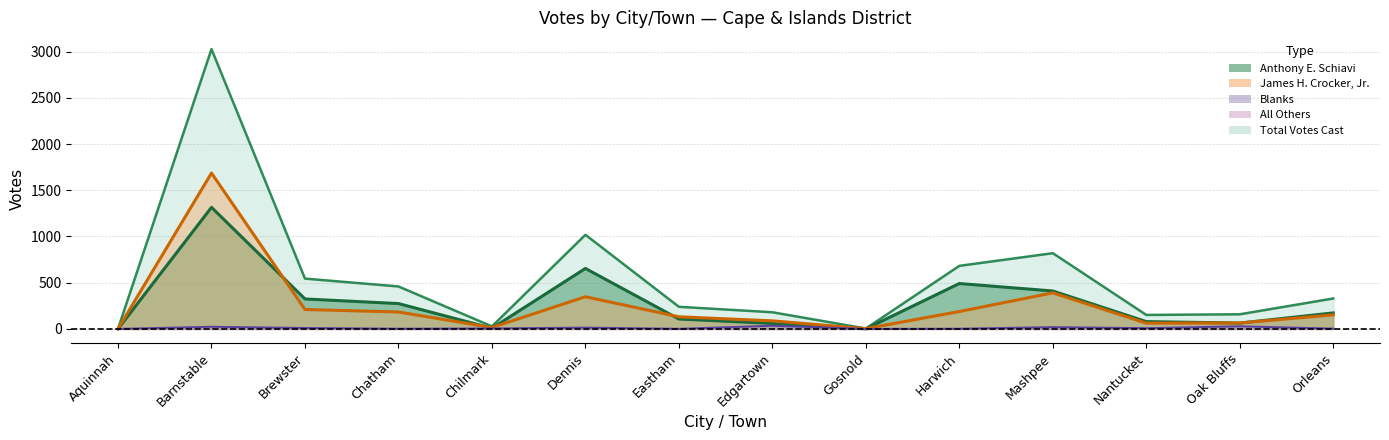

Reading left to right, extract all data points from this chart.

schiavi: 0	1315	324	274	7	654	107	59	1	491	410	79	63	173
crocker: 1	1686	210	183	15	348	131	87	3	188	390	62	64	152
blanks: 0	23	10	2	5	14	1	34	0	2	19	8	28	3
total: 1	3027	544	459	27	1018	239	180	4	682	819	151	158	329